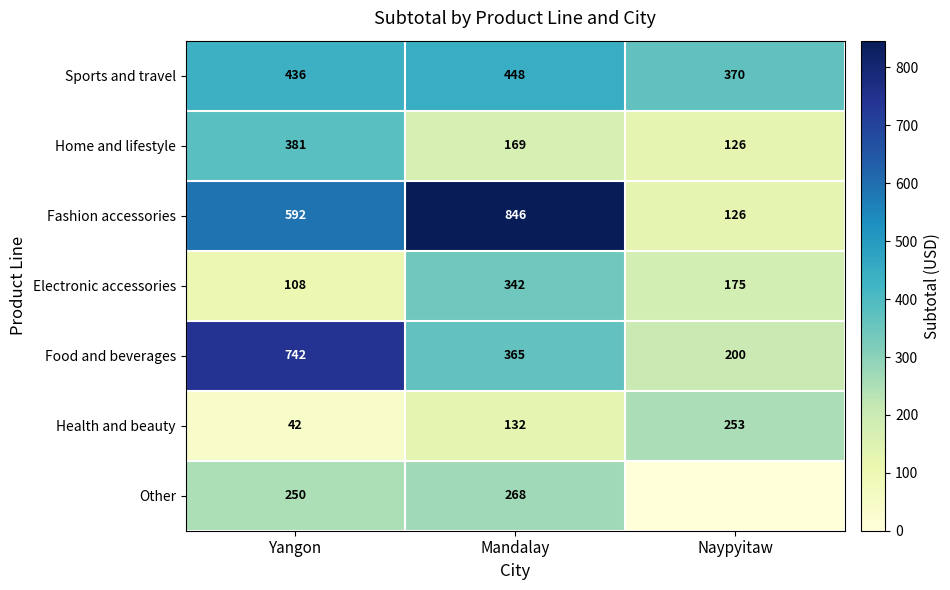

Where is Health and beauty nearest to the value 147?

Mandalay